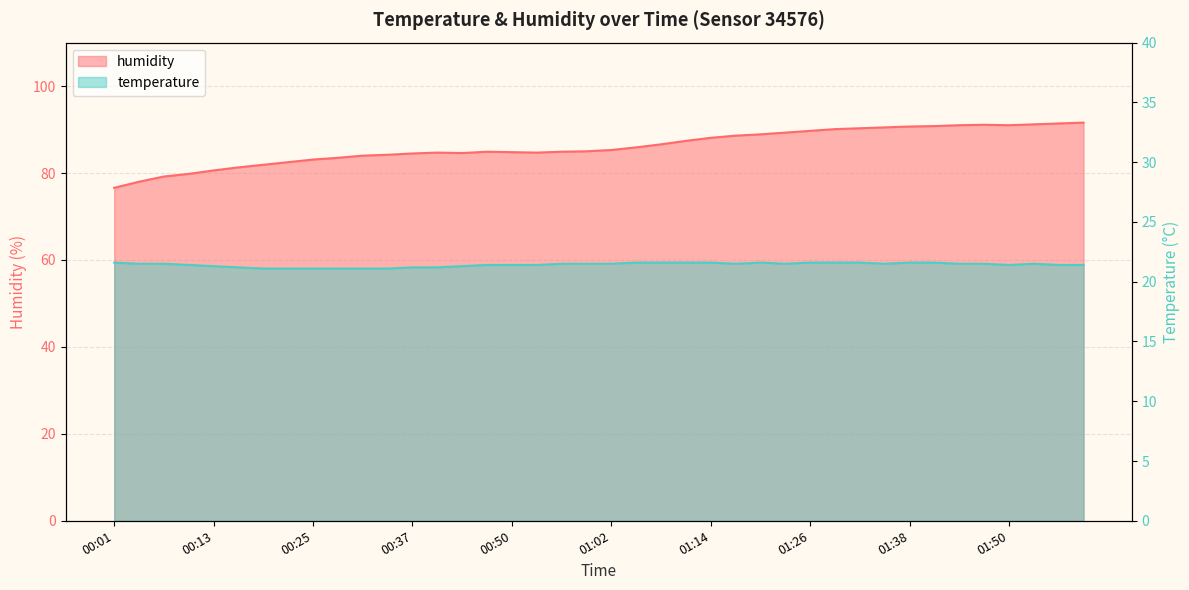

True or false: humidity and temperature cross at least once.

False